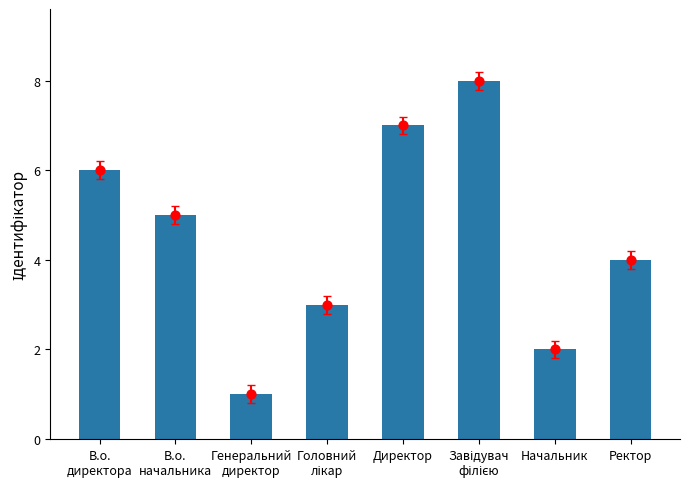

Which has a higher value, Генеральний
директор or Завідувач
філією?

Завідувач
філією